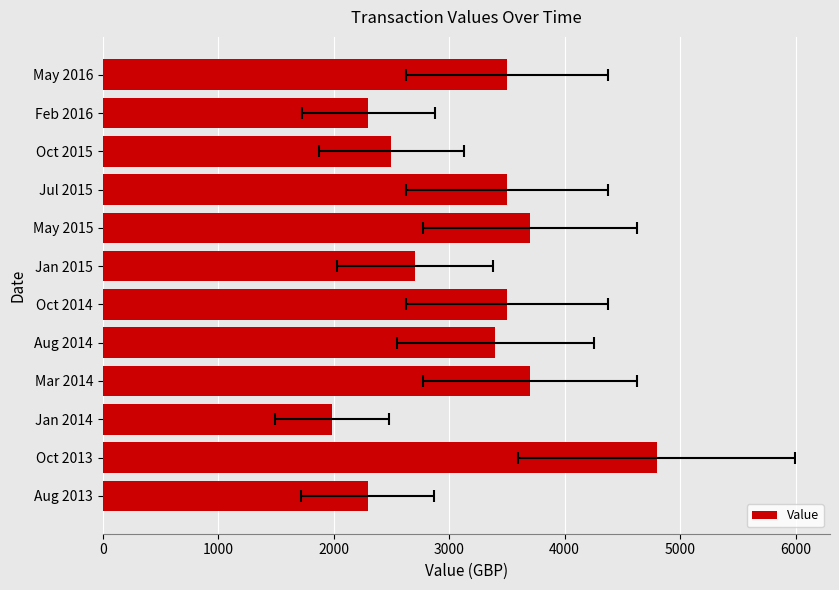

True or false: the data shows 2500.0 at Oct 2015.

True